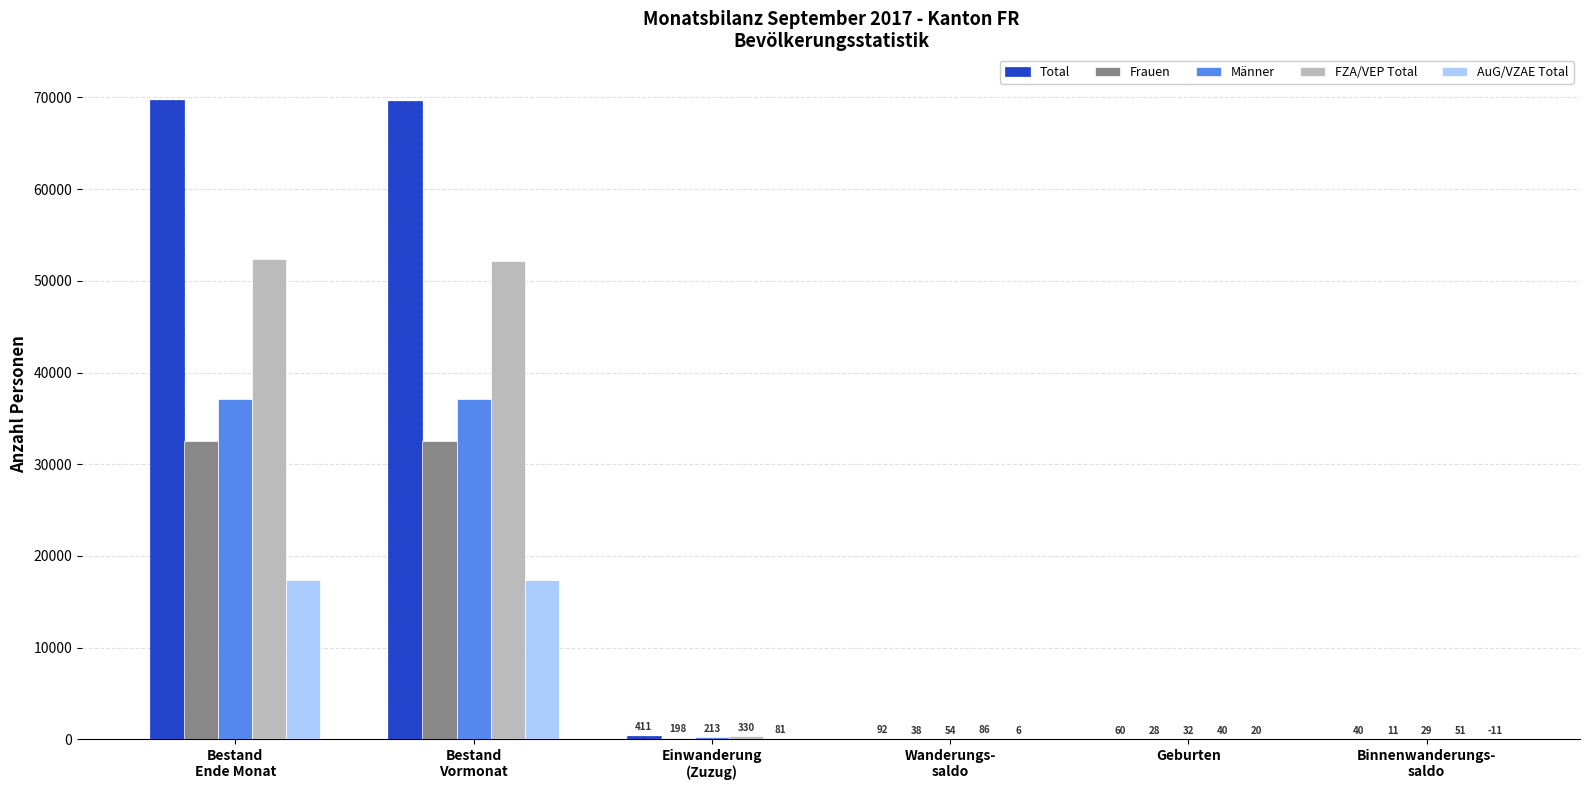

How many groups of bars are there?

6